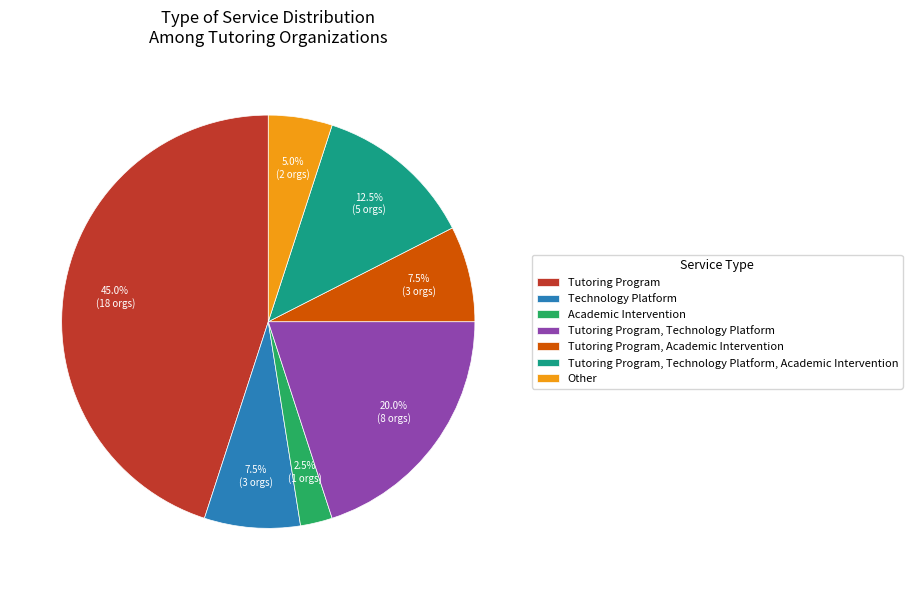

To the nearest percent, what is the average slice percentage?

14%